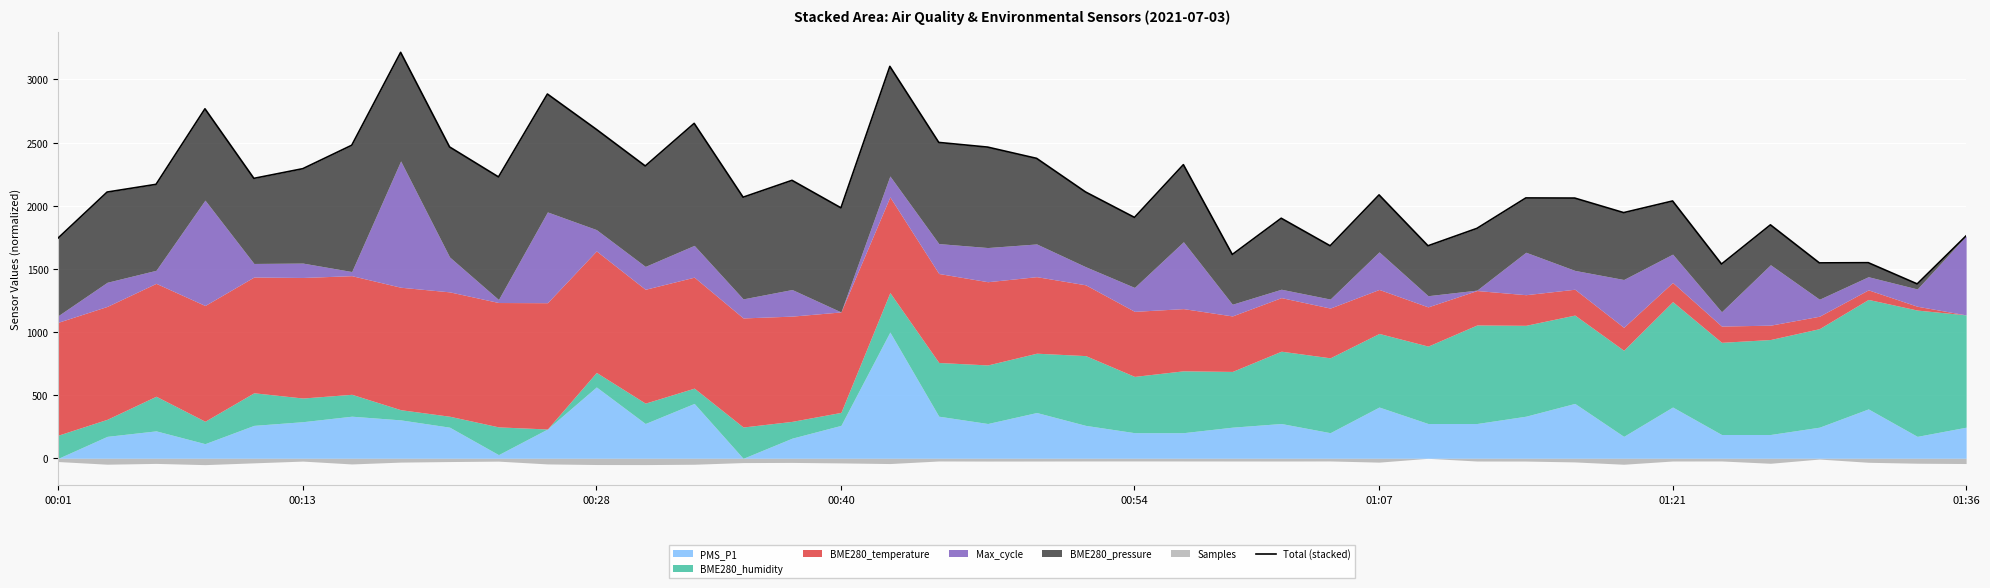

What is the difference between the values at 12 and 37?

765.8